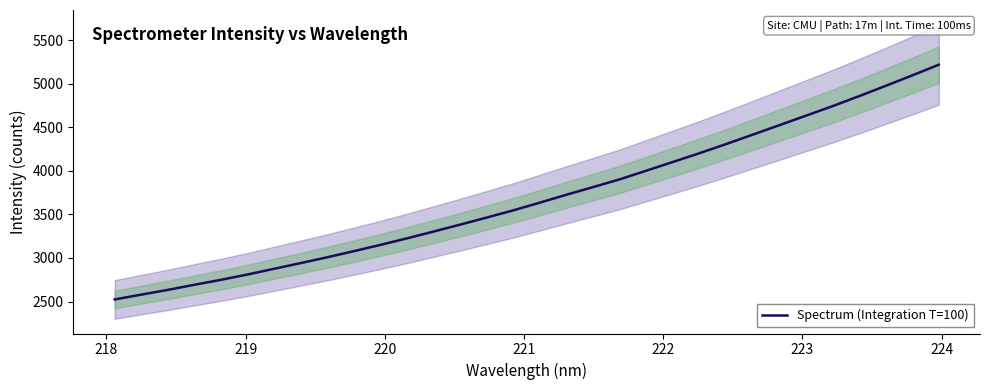

How many data points are above 3637?

16